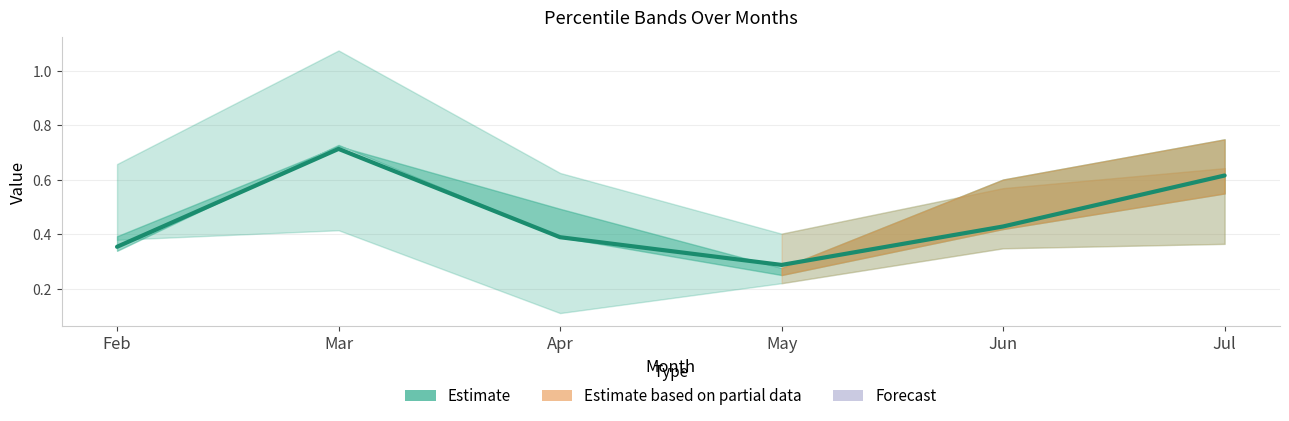

What is the maximum value shown in the chart?

0.7